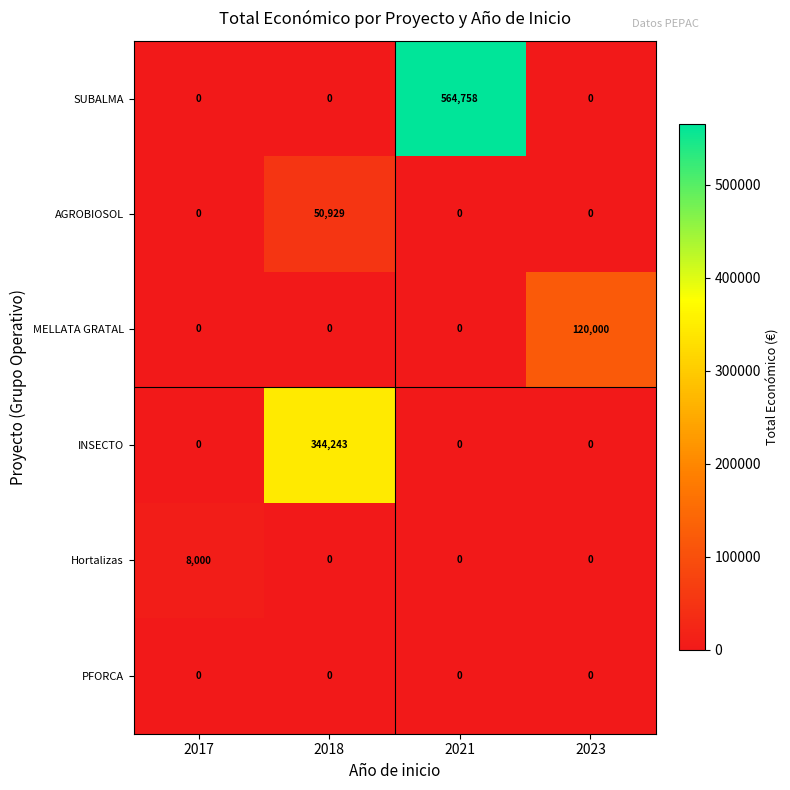

List the series in order of their peak value, lowest first.

PFORCA, Hortalizas, AGROBIOSOL, MELLATA GRATAL, INSECTO, SUBALMA